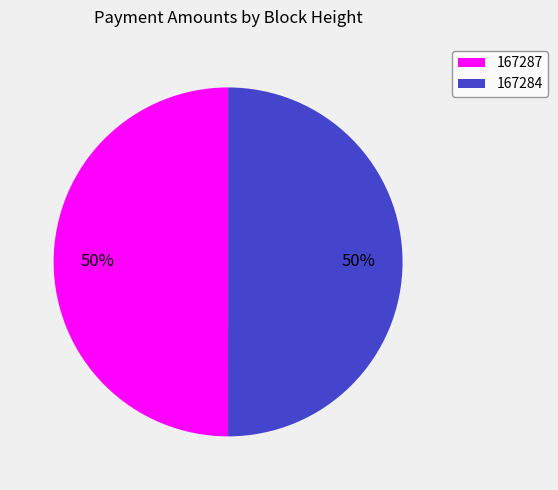

To the nearest percent, what percentage of the pie is 167284?

50%